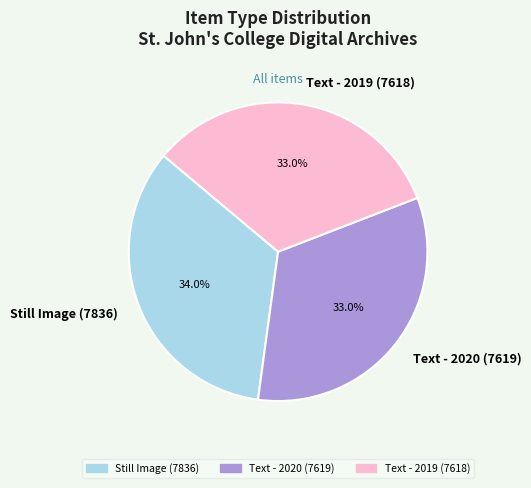

What percentage is NOT represented by Text - 2020 (7619)?

67.0%